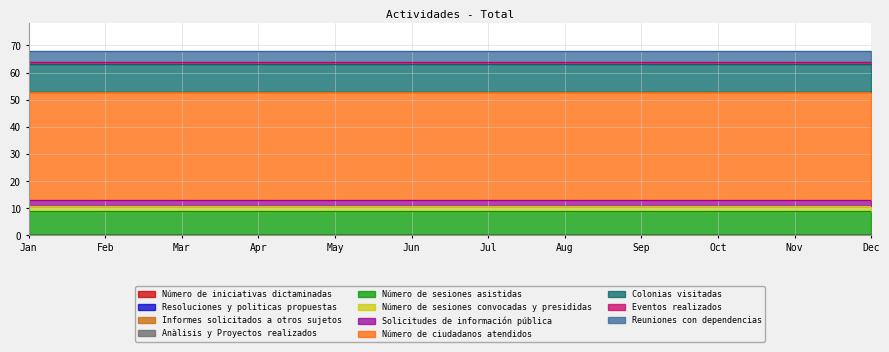

Reading left to right, list all the values displayed in this chart.

Número de iniciativas dictaminadas=0	Resoluciones y politicas propuestas=0	Informes solicitados a otros sujetos=0	Anàlisis y Proyectos realizados=0	Número de sesiones asistidas=9	Número de sesiones convocadas y presididas=2	Solicitudes de información pública=2	Número de ciudadanos atendidos=40	Colonias visitadas=10	Eventos realizados=1	Reuniones con dependencias=4